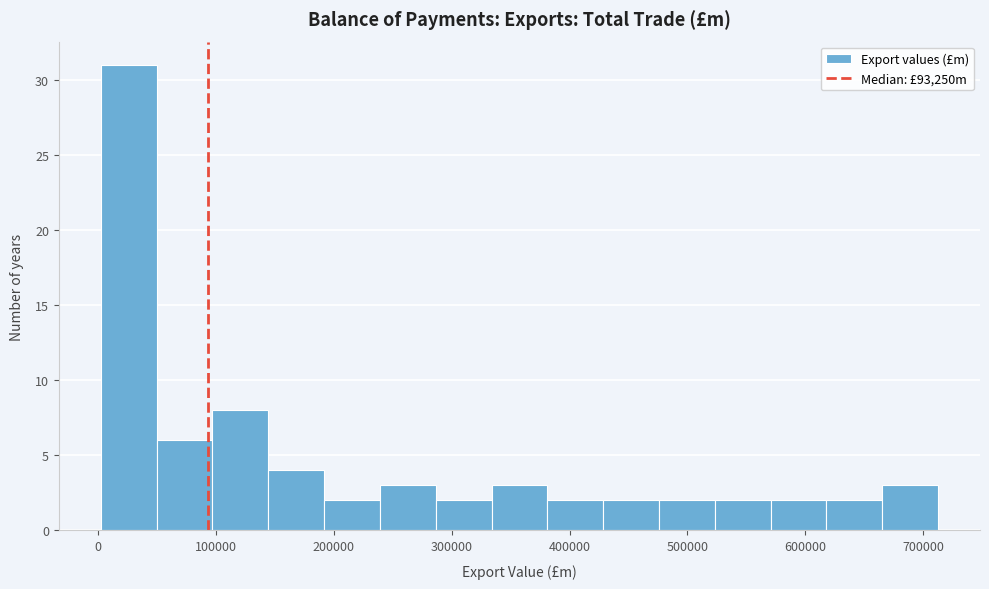

Reading left to right, transcribe this chart: for each bar, give the range it covers on the x-axis and its height. Neither the bar edges nor the heights are printed on the chart, so give them approximately, as read against the axes.

0 to 50000: 31
50000 to 100000: 6
100000 to 140000: 8
140000 to 190000: 4
190000 to 240000: 2
240000 to 290000: 3
290000 to 330000: 2
330000 to 380000: 3
380000 to 430000: 2
430000 to 480000: 2
480000 to 520000: 2
520000 to 570000: 2
570000 to 620000: 2
620000 to 670000: 2
670000 to 710000: 3